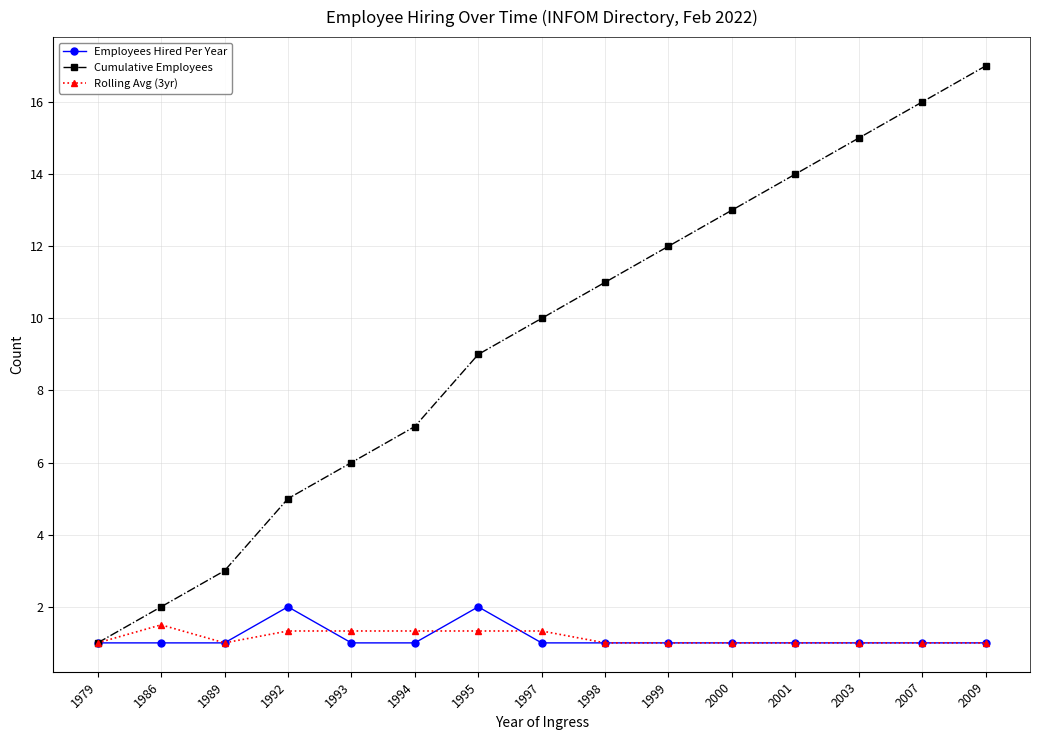

What is the difference between the highest and lowest values at 2000?

12.0